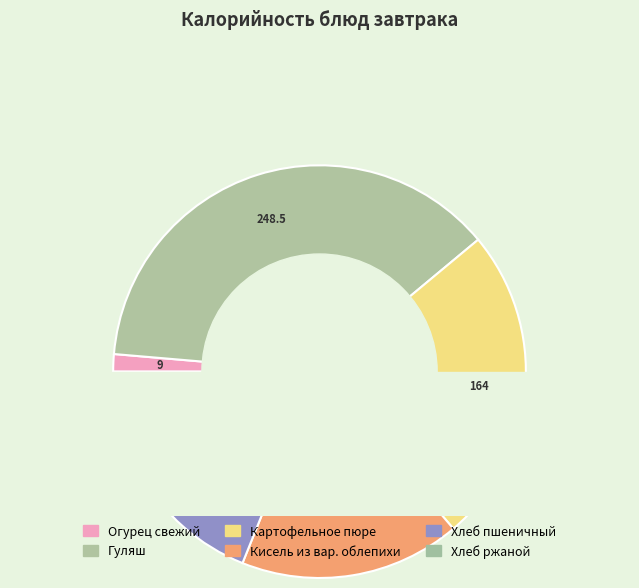

The Картофельное пюре slice represents 35% of the pie. True or false?

False